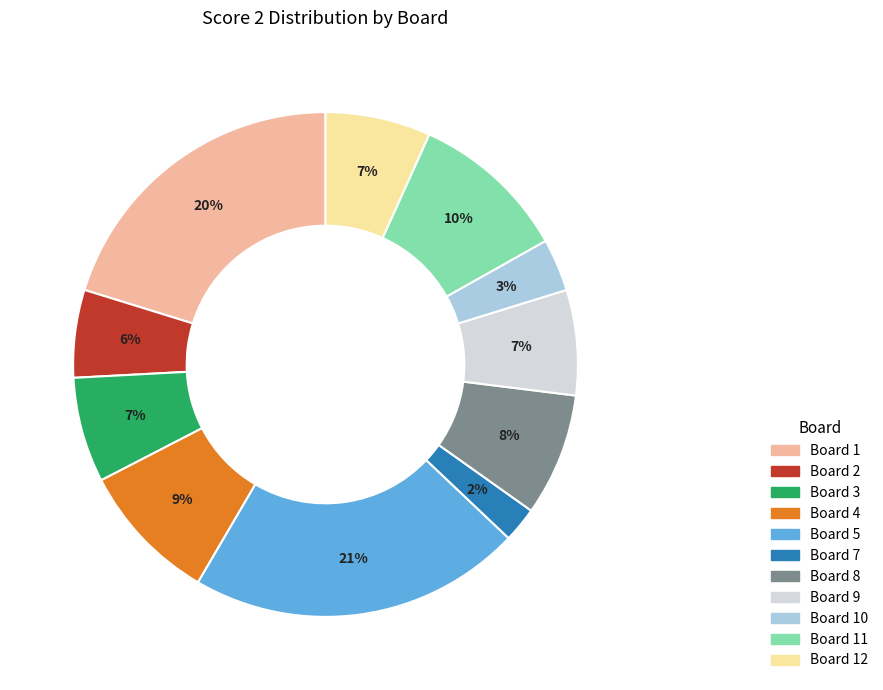

To the nearest percent, what is the average slice percentage?

9%